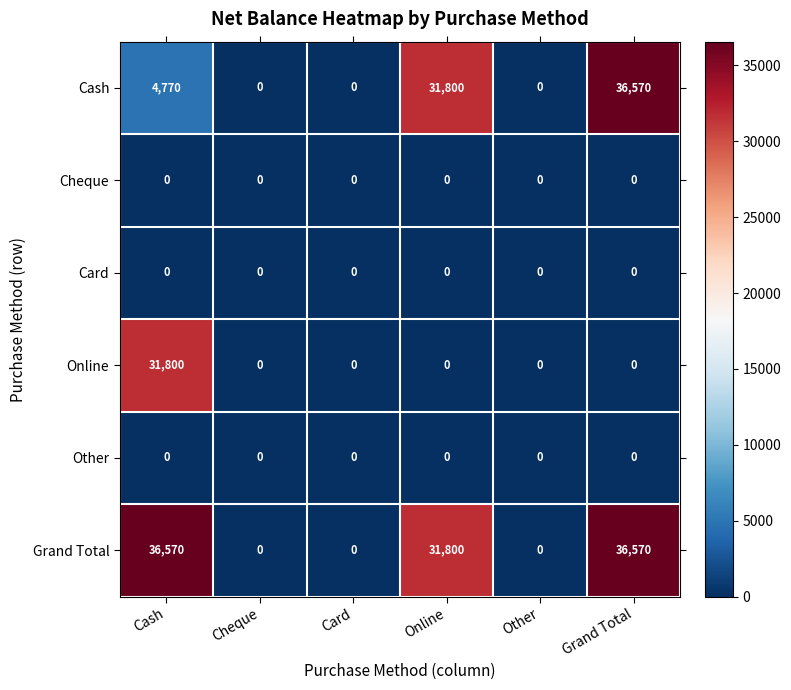

What is the spread (max minus min) of values at Grand Total?

36570